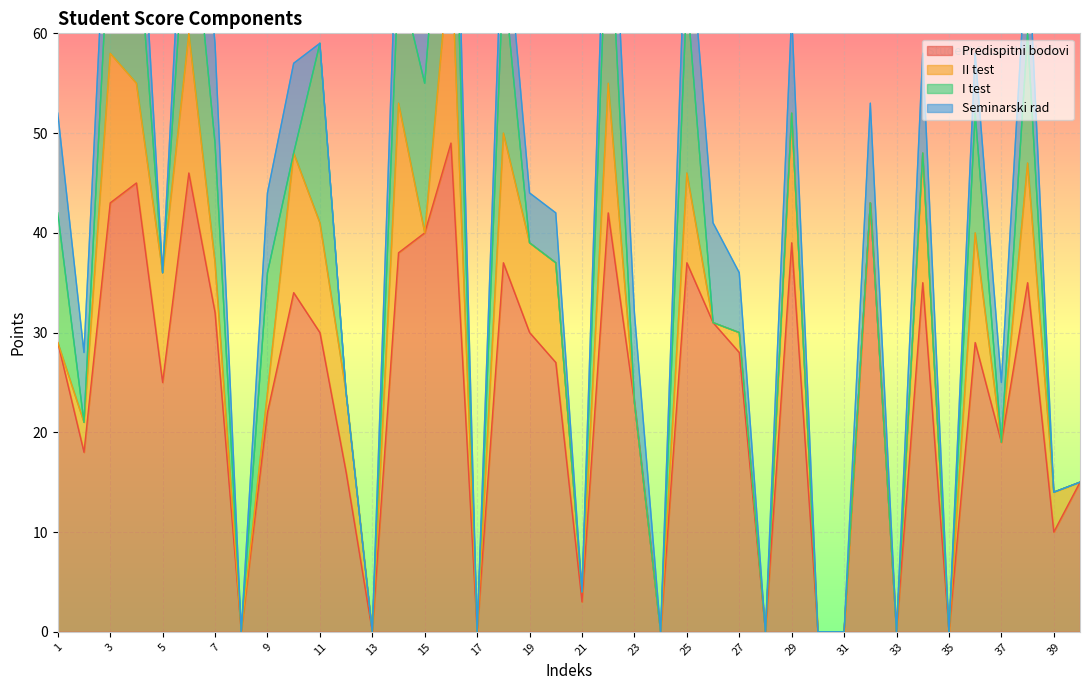

True or false: Predispitni bodovi has a value of -21 at 33.

False